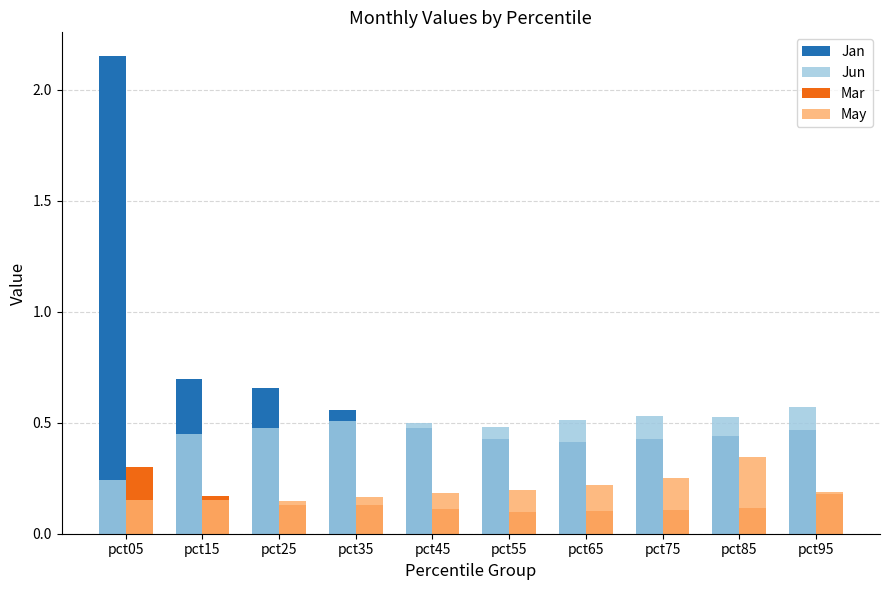

Which series has the largest total across all categories?

Jan